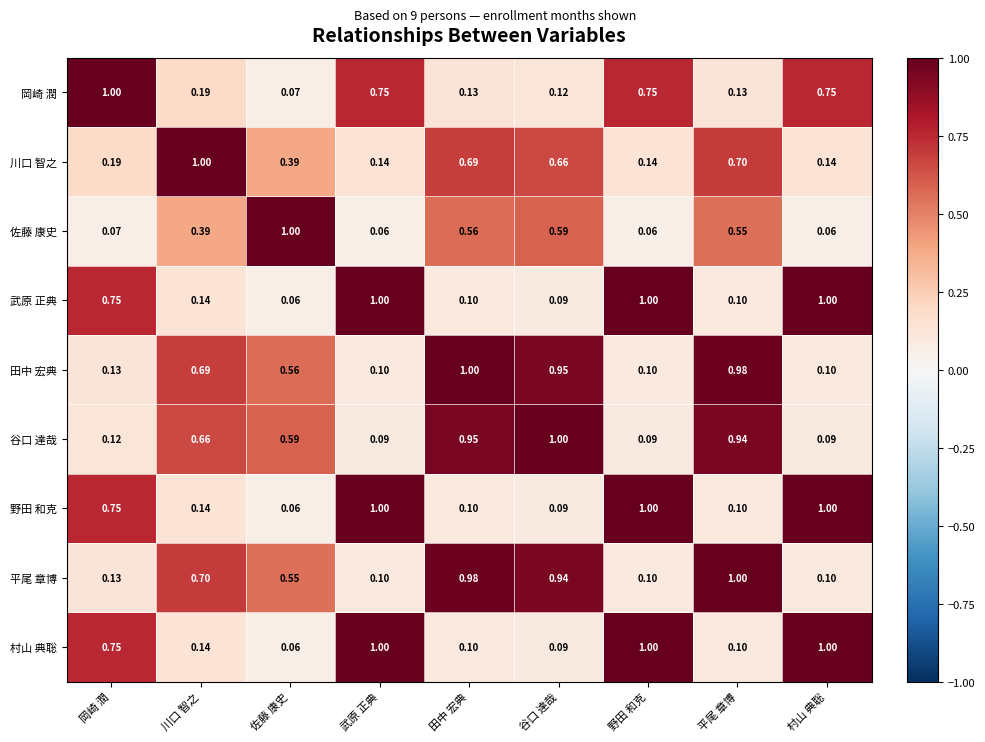

At which category is the sum across all series the highest?

田中 宏典